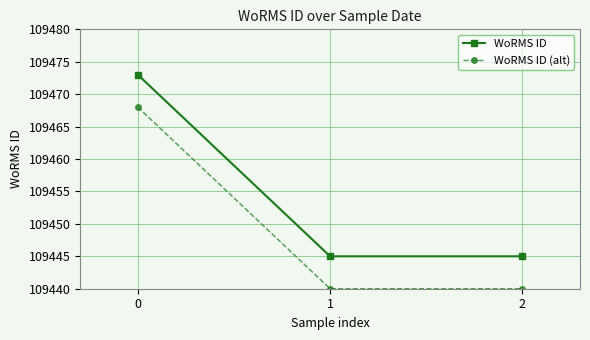

What is the difference between the highest and lowest values at 1?

5